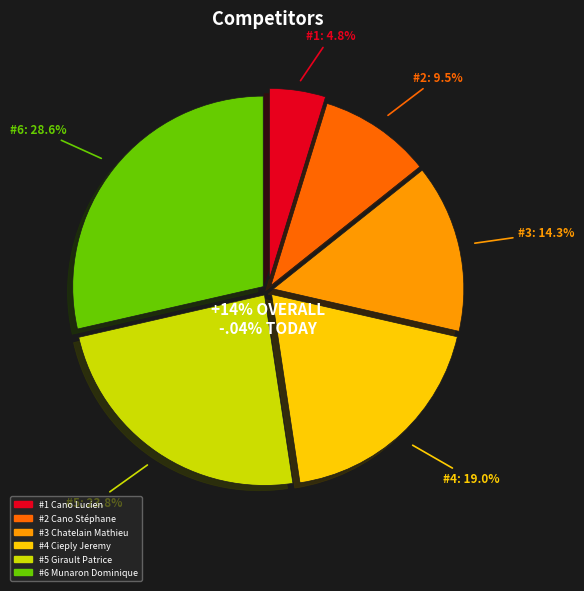

Count the number of slices in the pie.

6